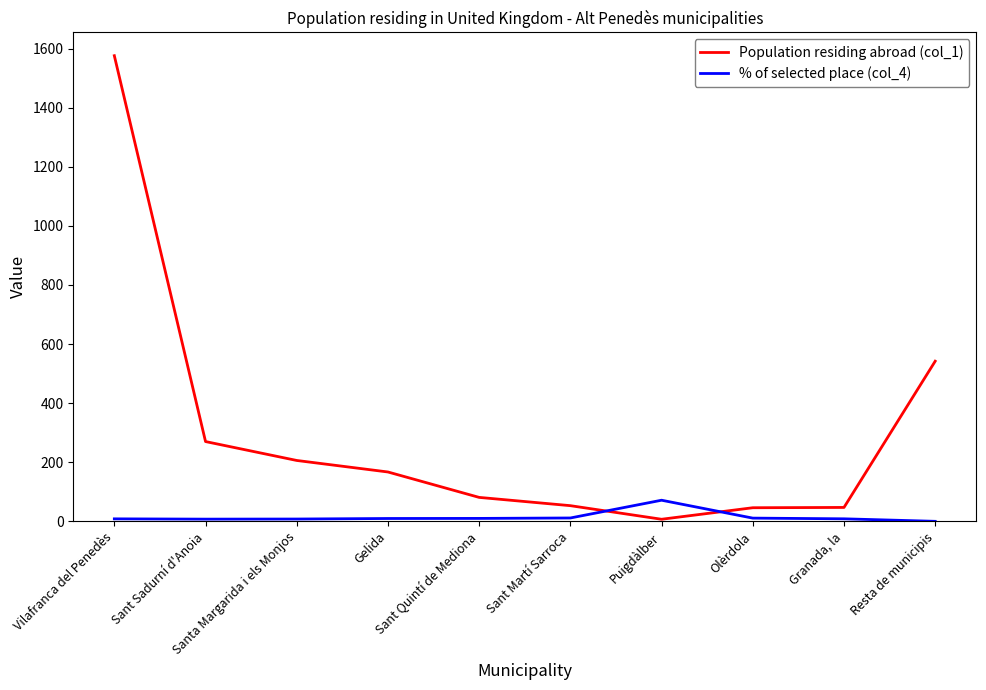

How many values in the % of selected place (col_4) series exceed 9?

5